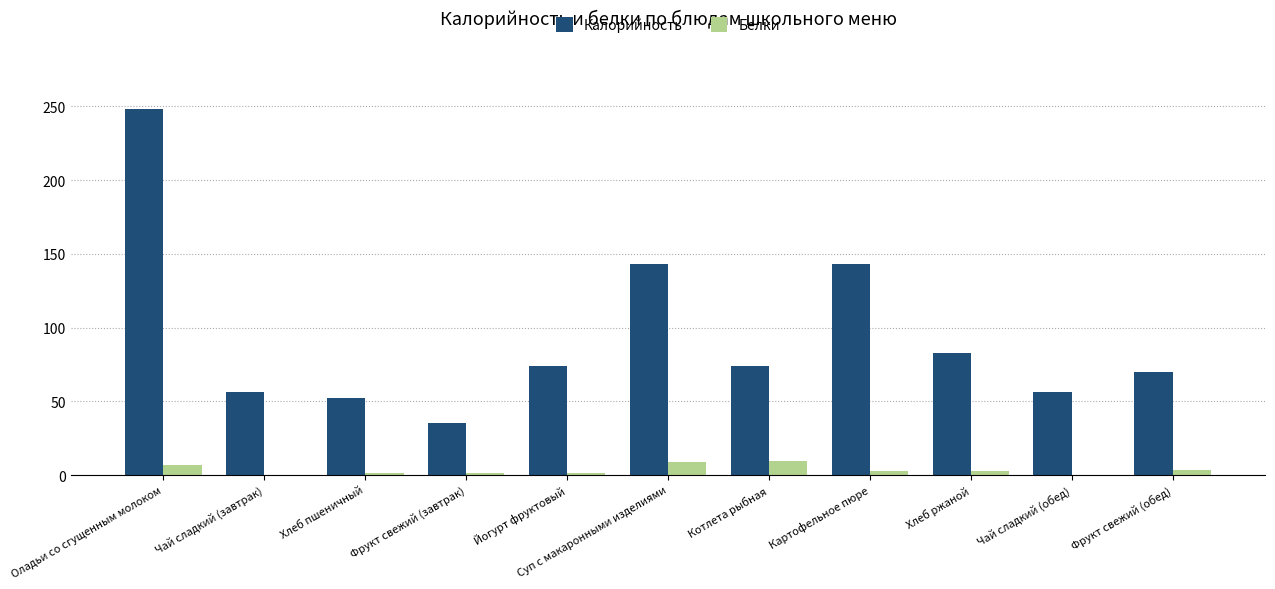

At which category is the sum across all series the highest?

Оладьи со сгущенным молоком